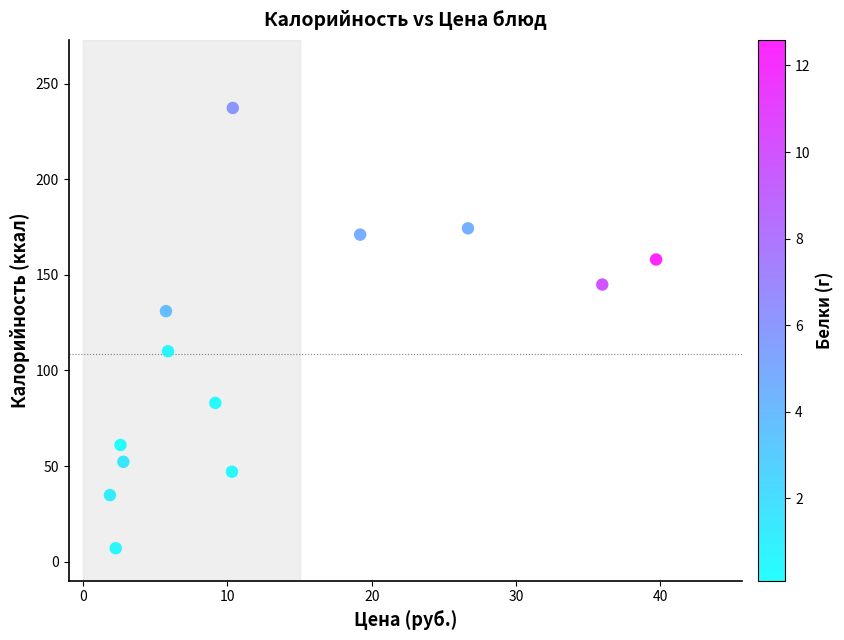

What Y value in the scatter plot is closest to 122?

131.0